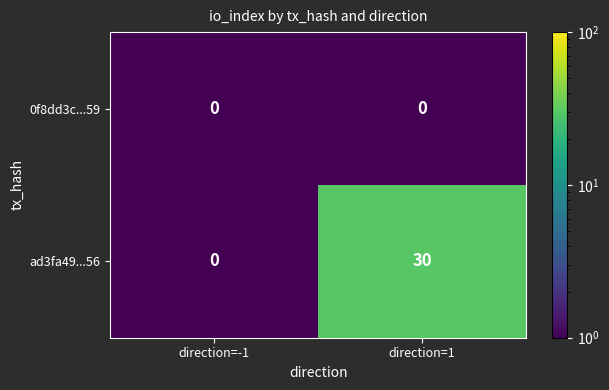

Reading left to right, extract all data points from this chart.

0f8dd3c...59: direction=-1=0	direction=1=0
ad3fa49...56: direction=-1=0	direction=1=30